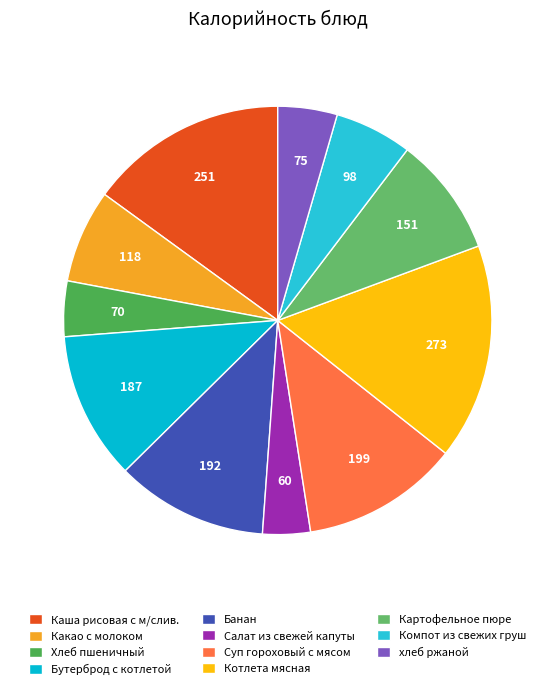

What portion of the pie excludes хлеб ржаной?

95.5%